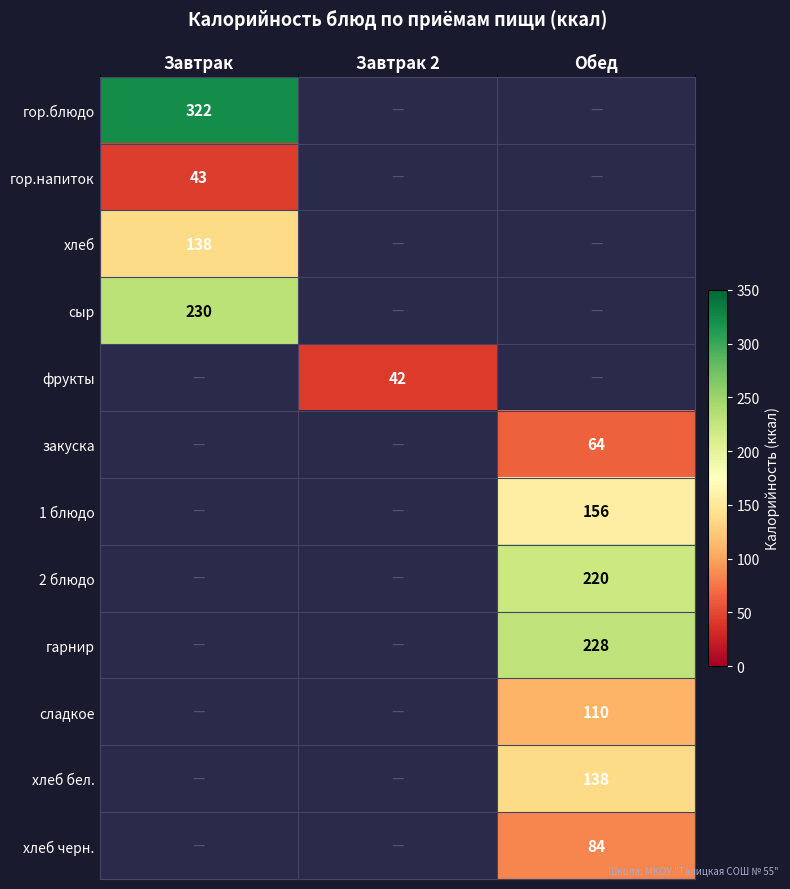

How many series are shown in this chart?

12